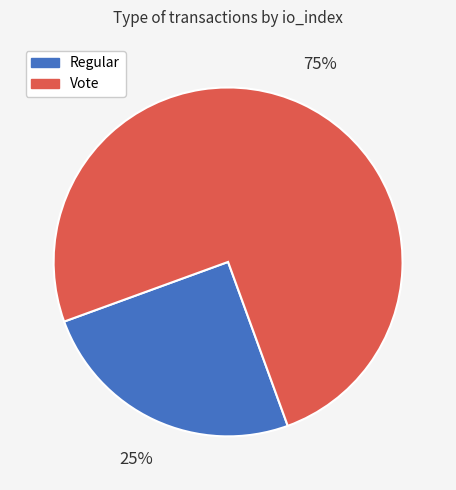

What is the ratio of the value at Regular to the value at Vote?

0.3